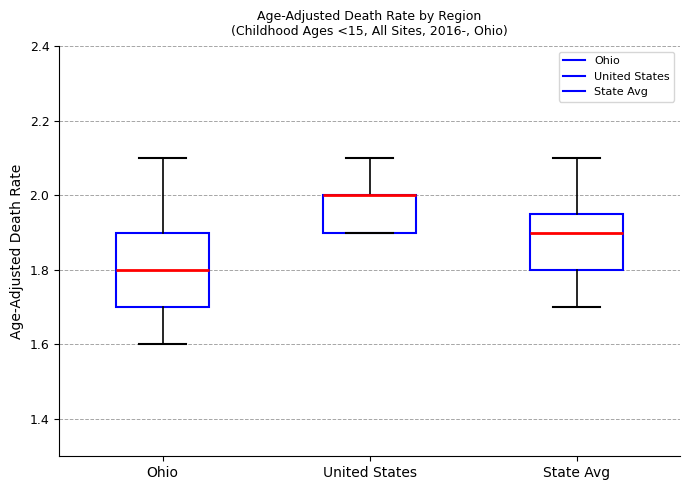

Where does the lower whisker of the box for State Avg end on the y-axis? The values are not printed on the chart, so give them approximately, as read against the axis.

1.70